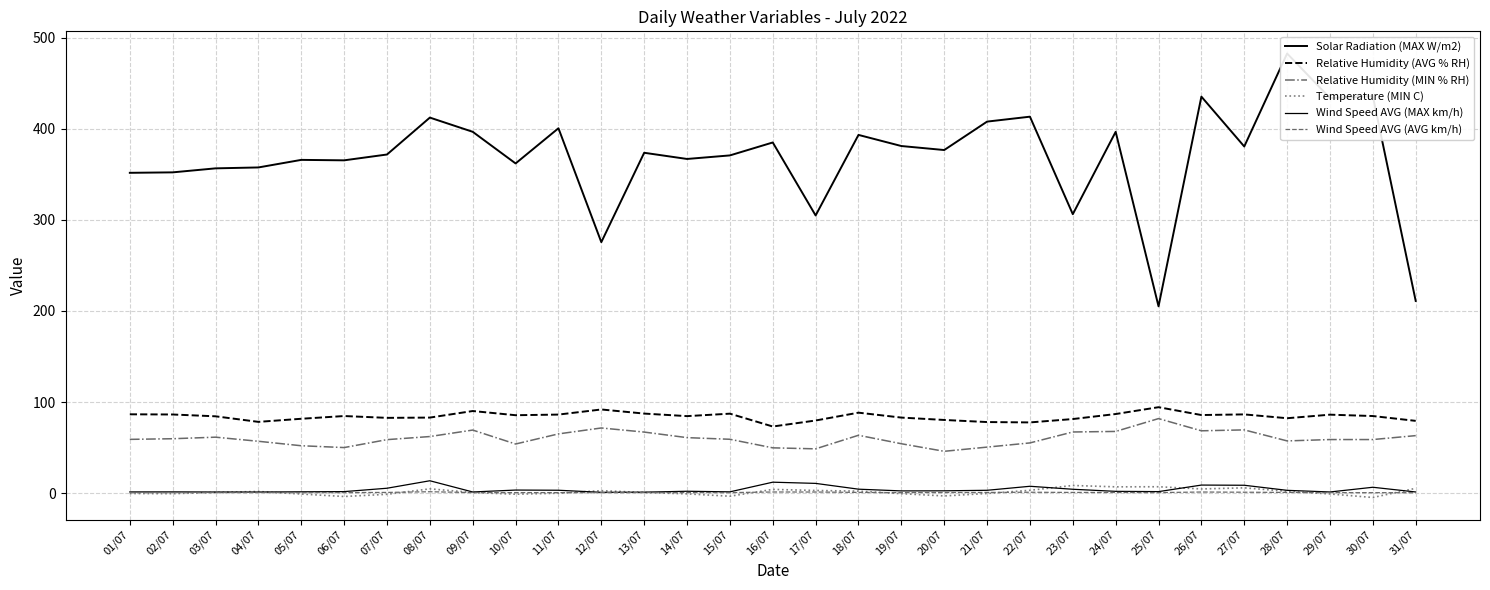

How many values in the Temperature (MIN C) series exceed 0?

17